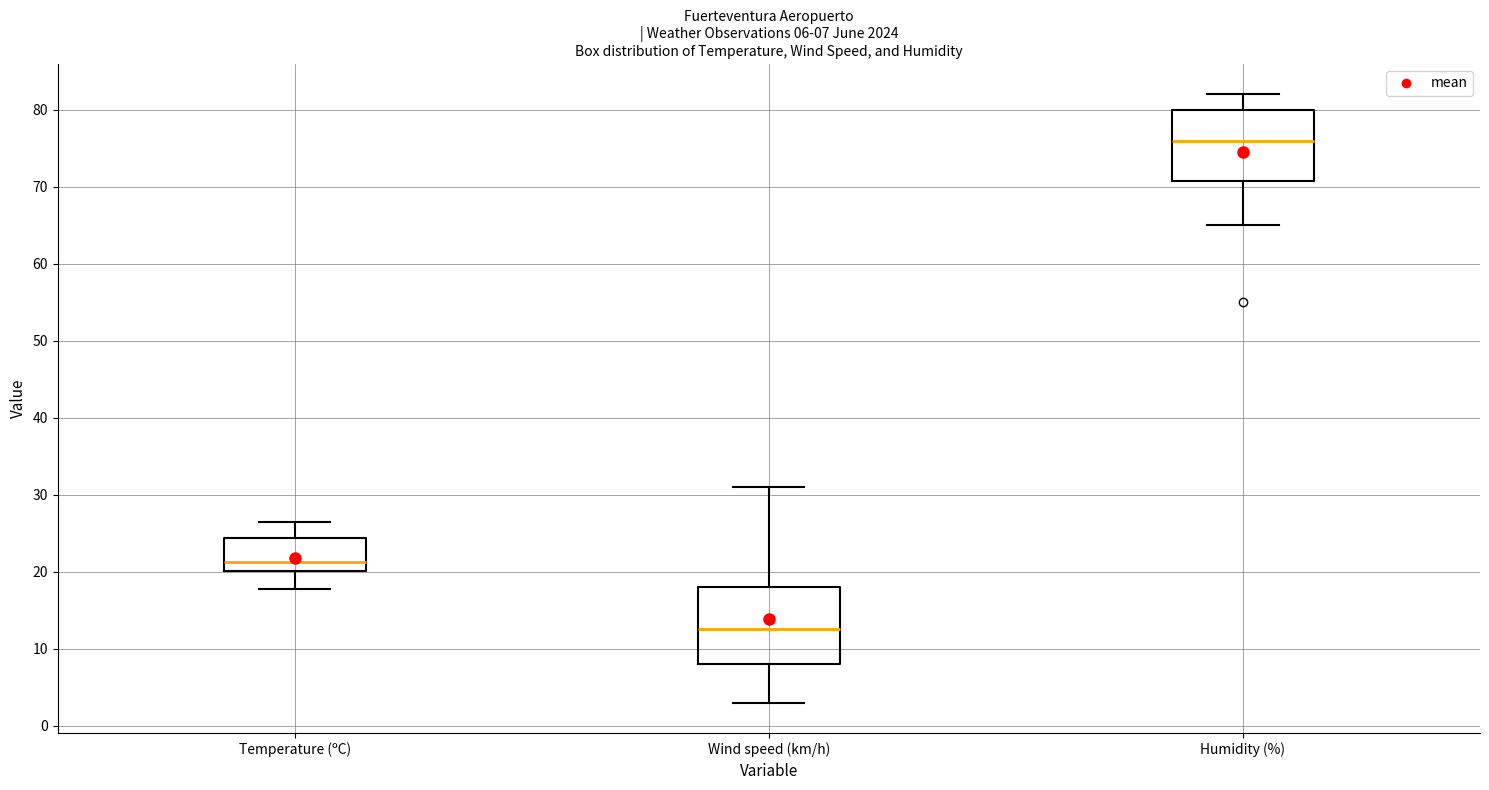

Which box has the lowest median line?

Wind speed (km/h)